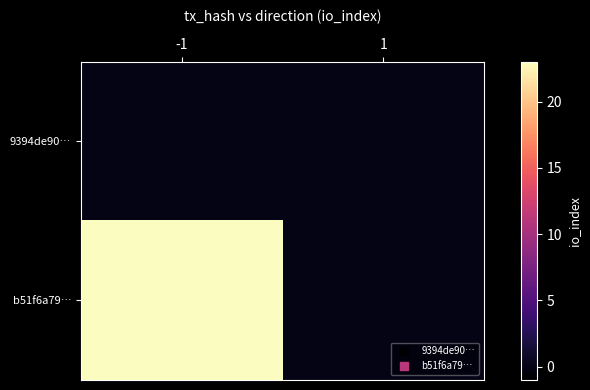

Which category has the highest value across all series?

-1